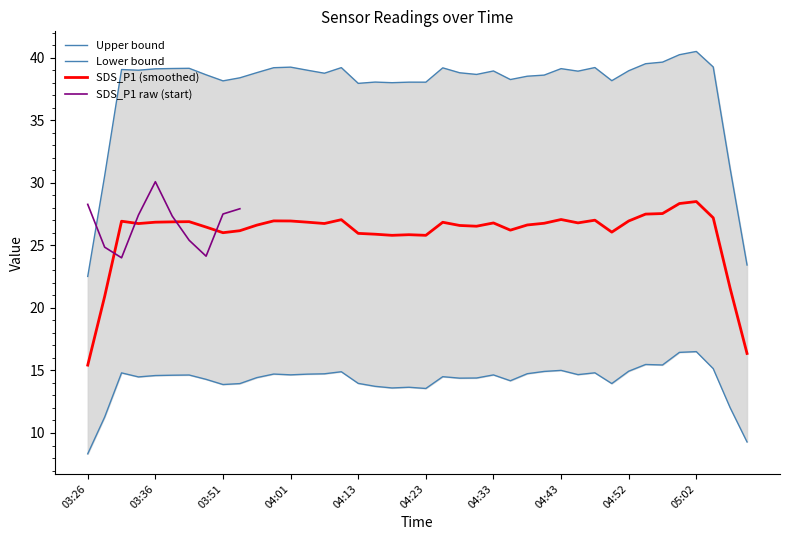

At which category is the sum across all series the highest?

04:57